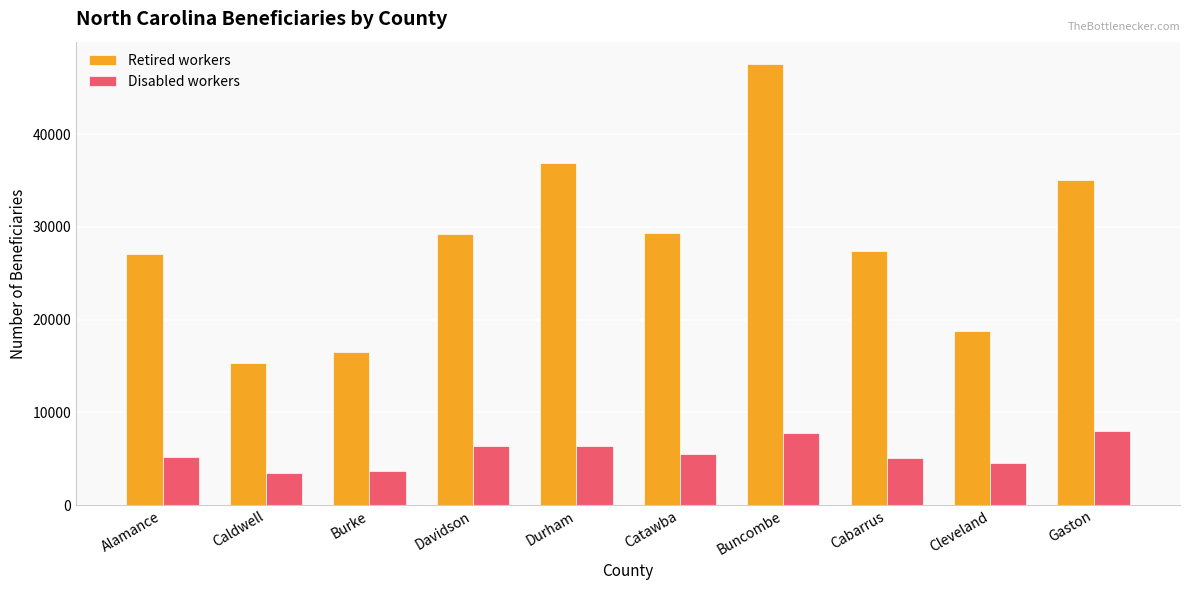

At which label does Retired workers reach its minimum?

Caldwell